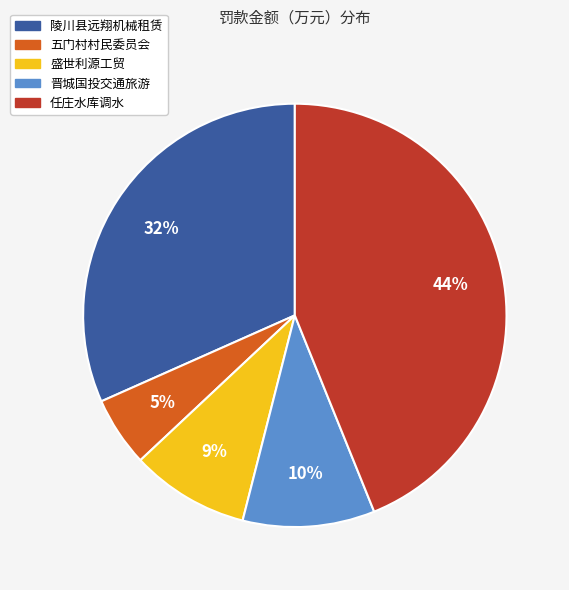

Does any single category account for the majority?

No